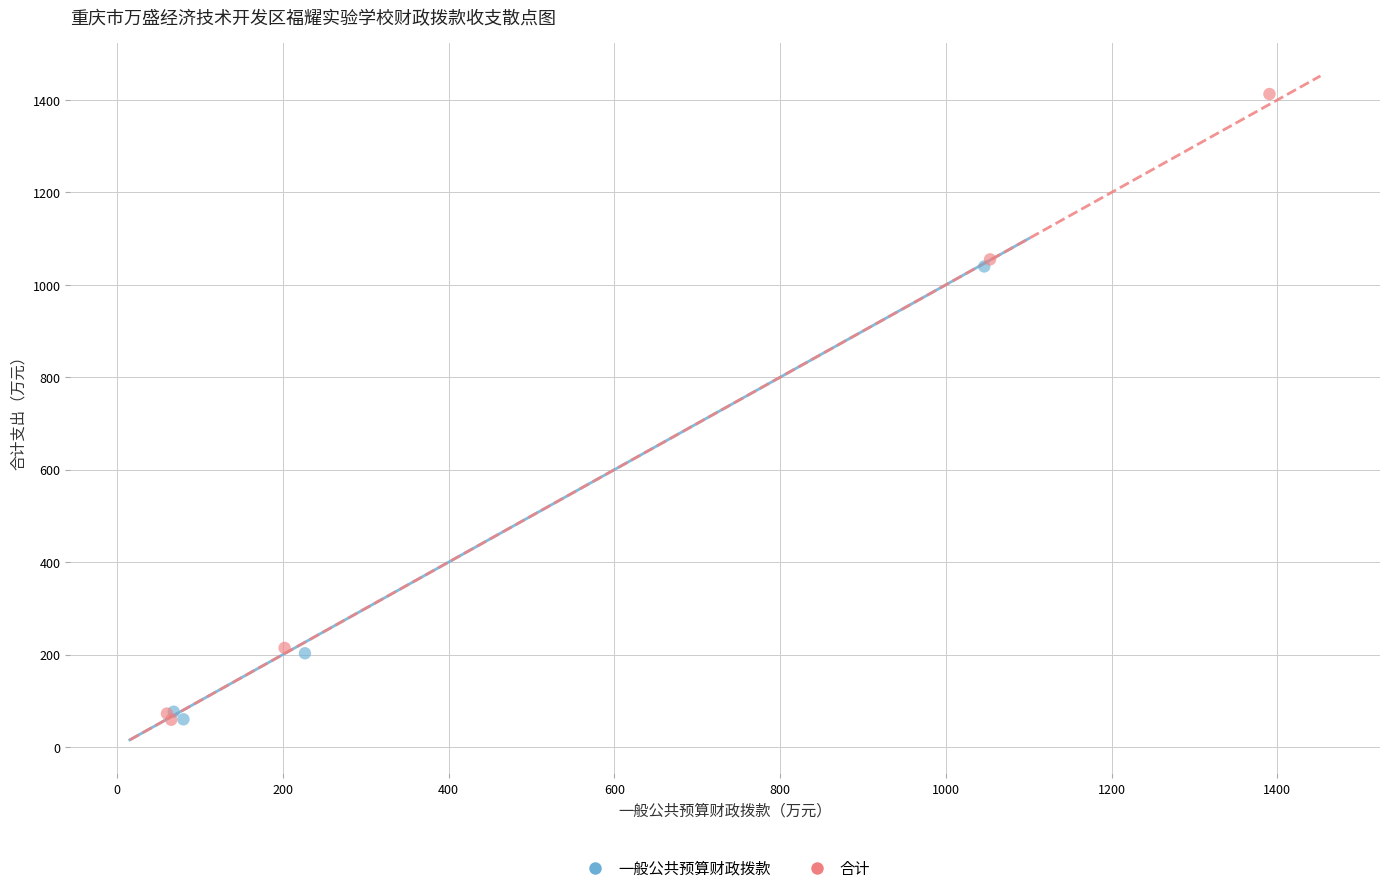

Which series has the widest spread of Y values?

合计